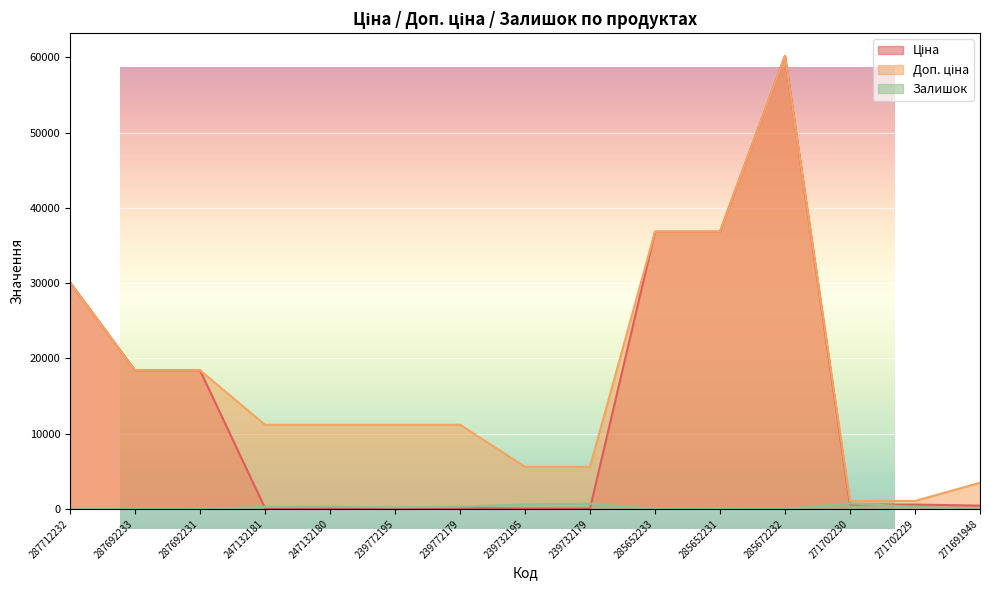

At how many categories does at least one series exceed 11871?

6